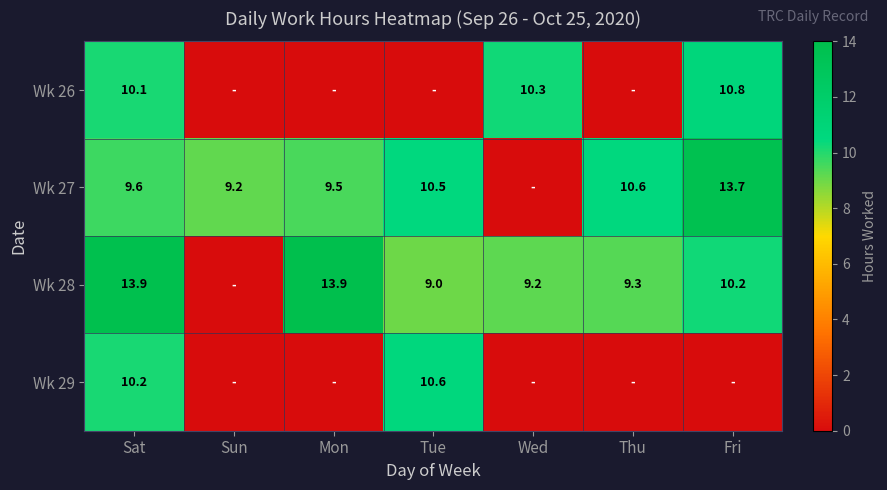

Rank the series at Sat from lowest to highest value.

Wk 27, Wk 26, Wk 29, Wk 28